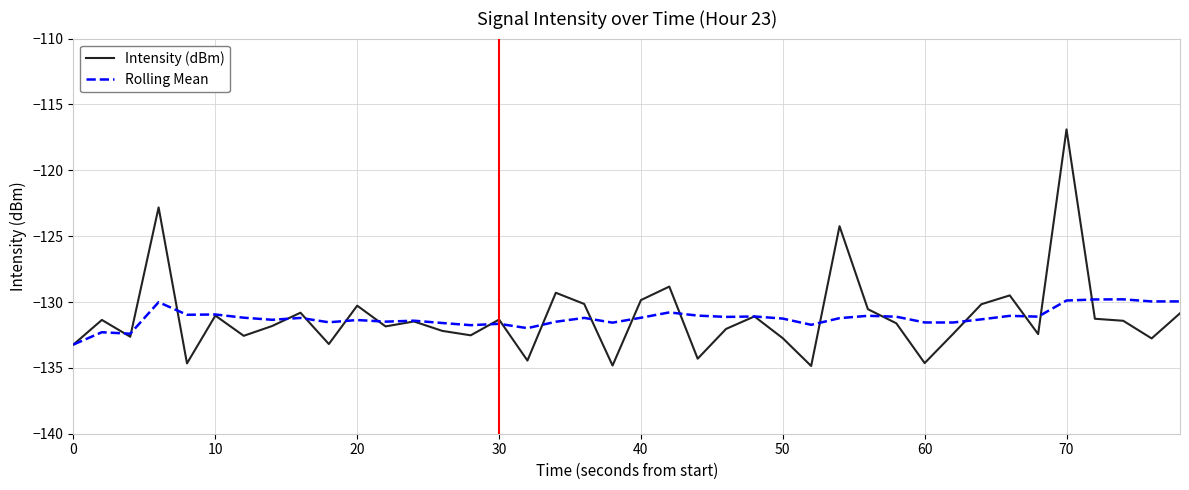

What is the maximum value shown in the chart?

-116.9